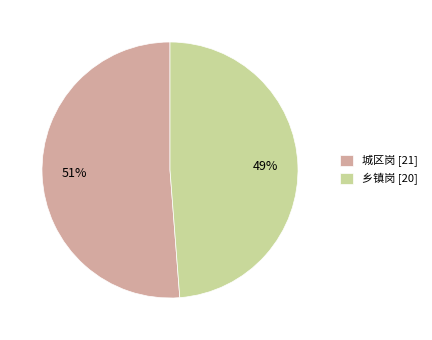

Count the number of slices in the pie.

2